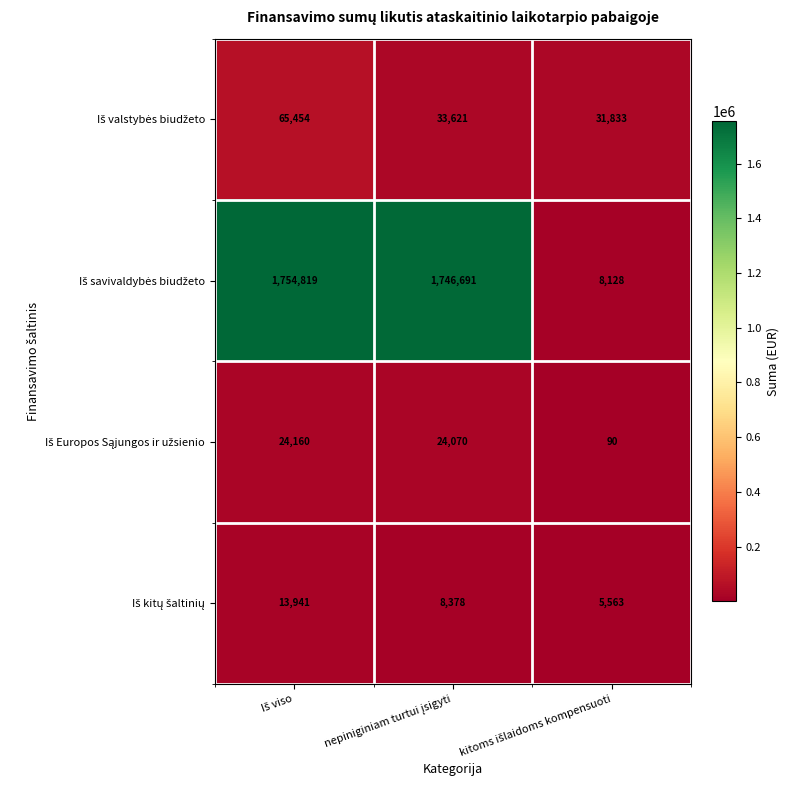

Between kitoms išlaidoms kompensuoti and Iš viso, which is larger?

Iš viso